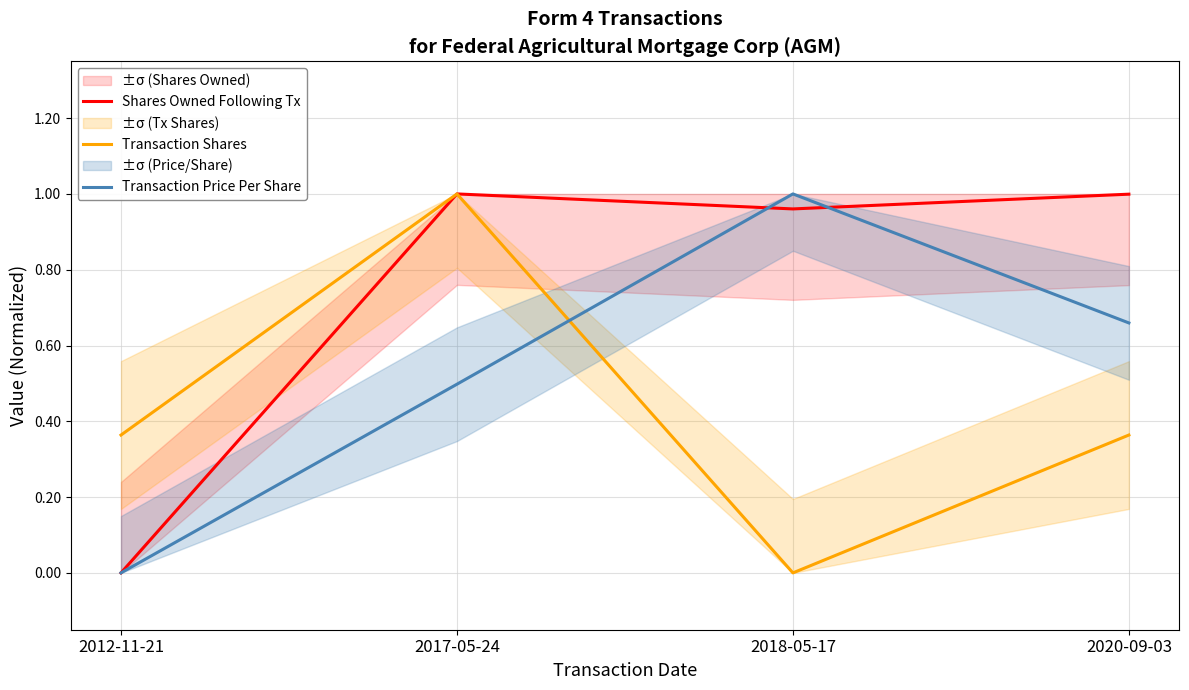

What is the label of the 3rd point from the left?

2018-05-17